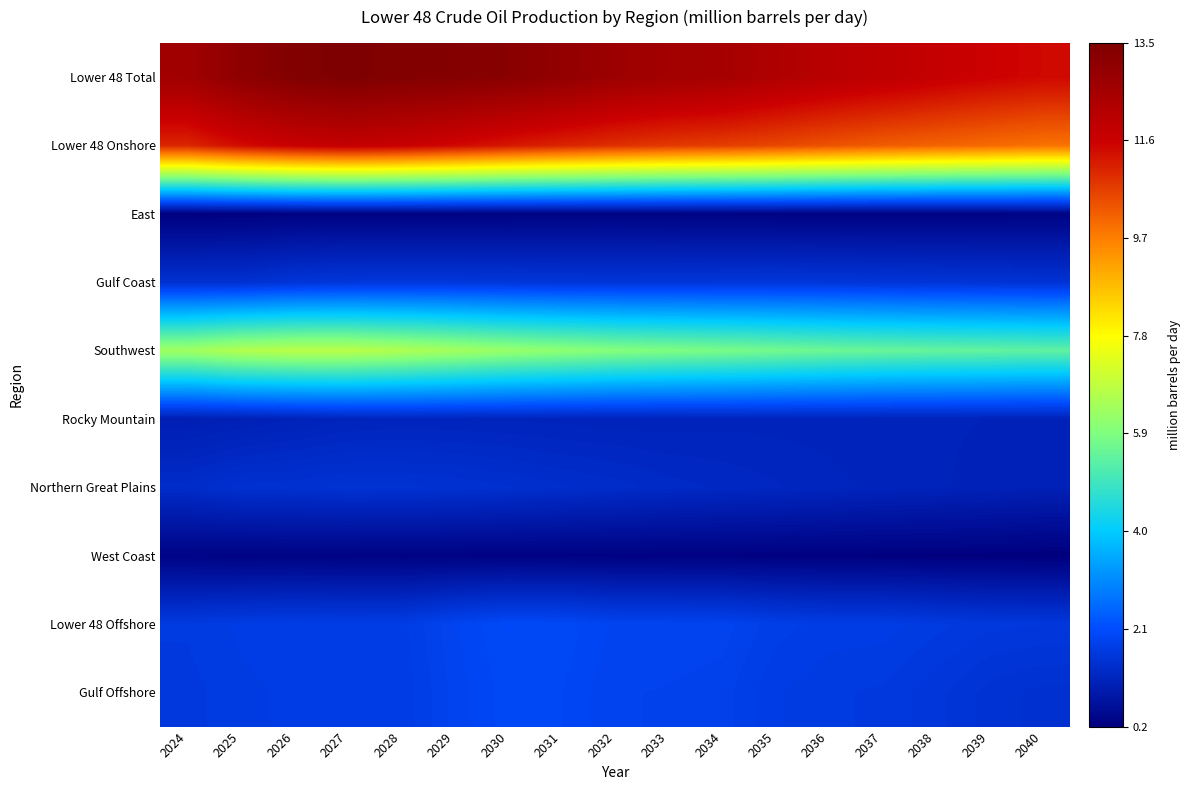

At how many categories does at least one series exceed 9?

17